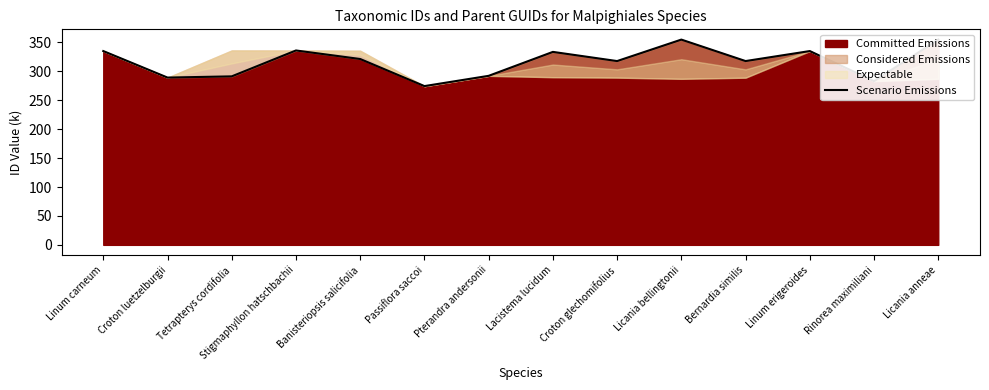

How many values are below 321?

7